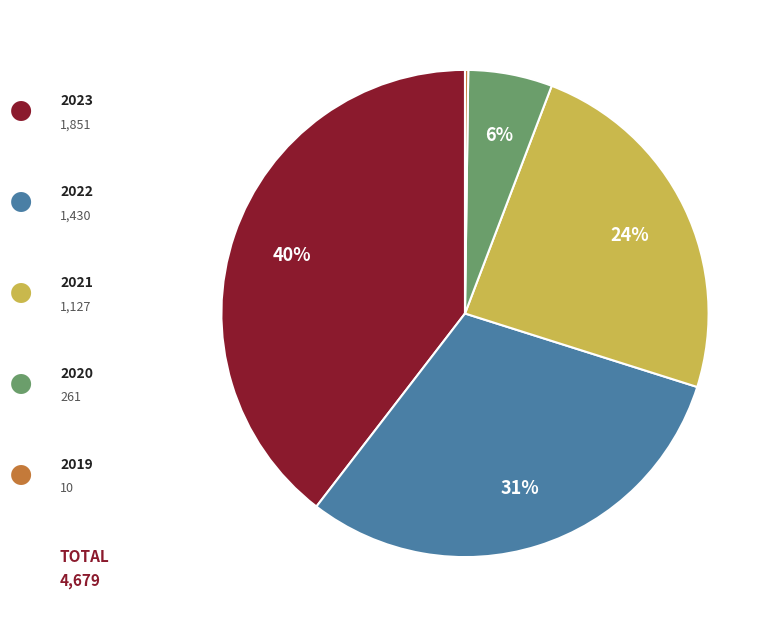

To the nearest percent, what is the average slice percentage?

20%